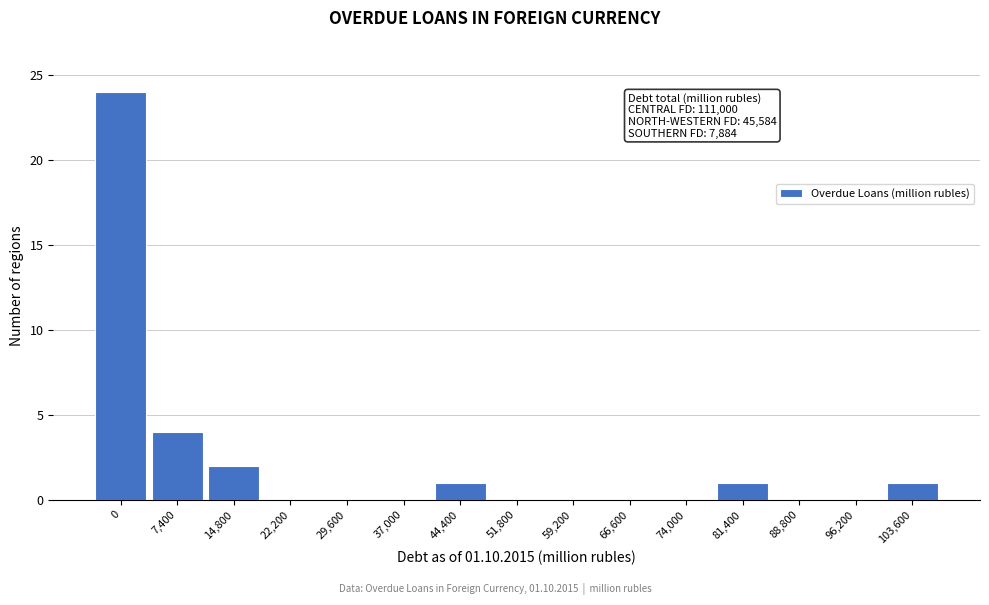

Reading left to right, extract all data points from this chart.

0=24	7,400=4	14,800=2	22,200=0	29,600=0	37,000=0	44,400=1	51,800=0	59,200=0	66,600=0	74,000=0	81,400=1	88,800=0	96,200=0	103,600=1